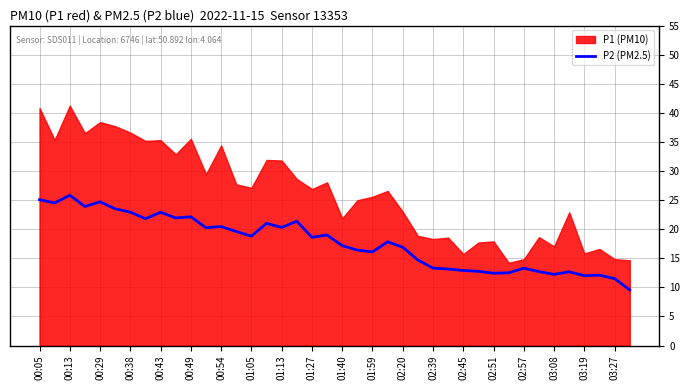

Is it true that P2 (PM2.5) equals 22.9 at 00:38?

True